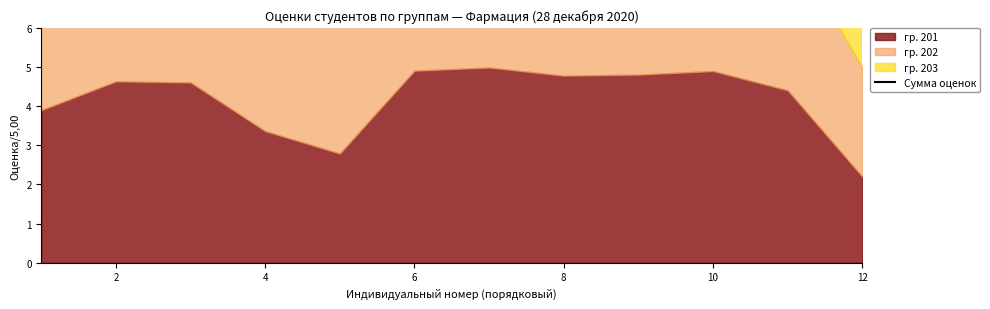

The chart shows a value of 14.2 at 8. True or false?

True